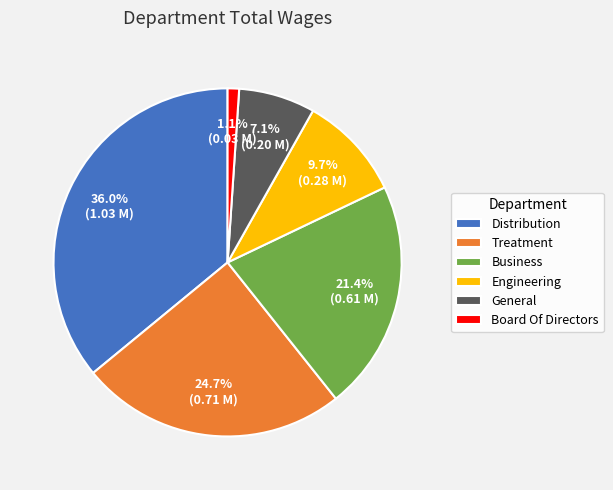

How many segments does this pie chart have?

6